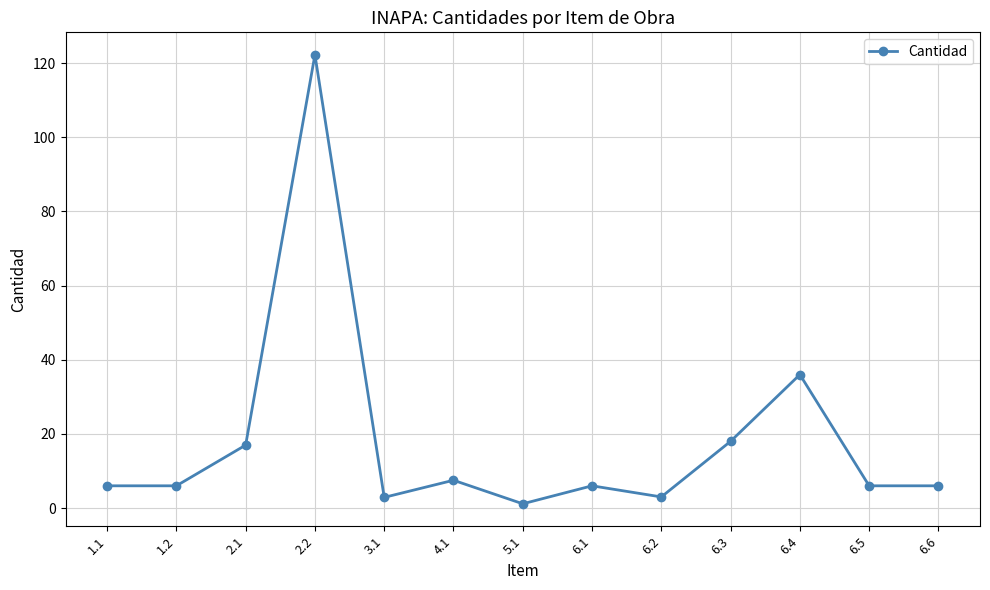

At which label is the value closest to 61?

6.4